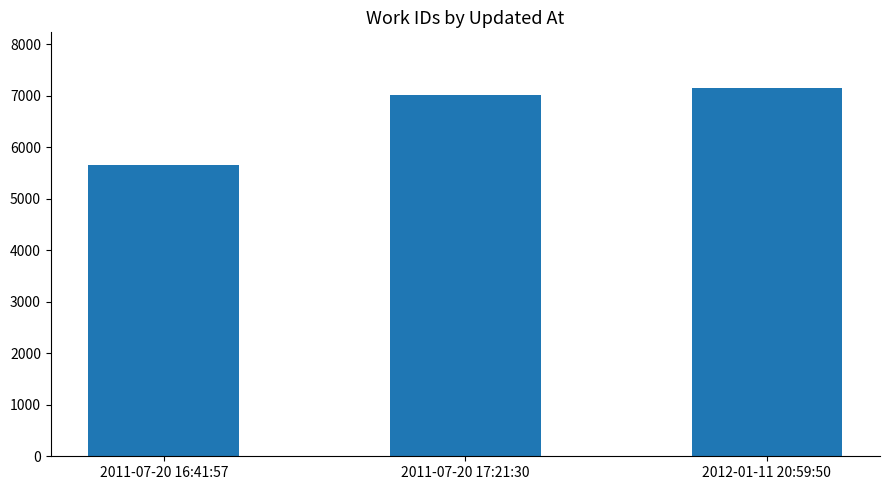

Between 2011-07-20 17:21:30 and 2011-07-20 16:41:57, which is larger?

2011-07-20 17:21:30